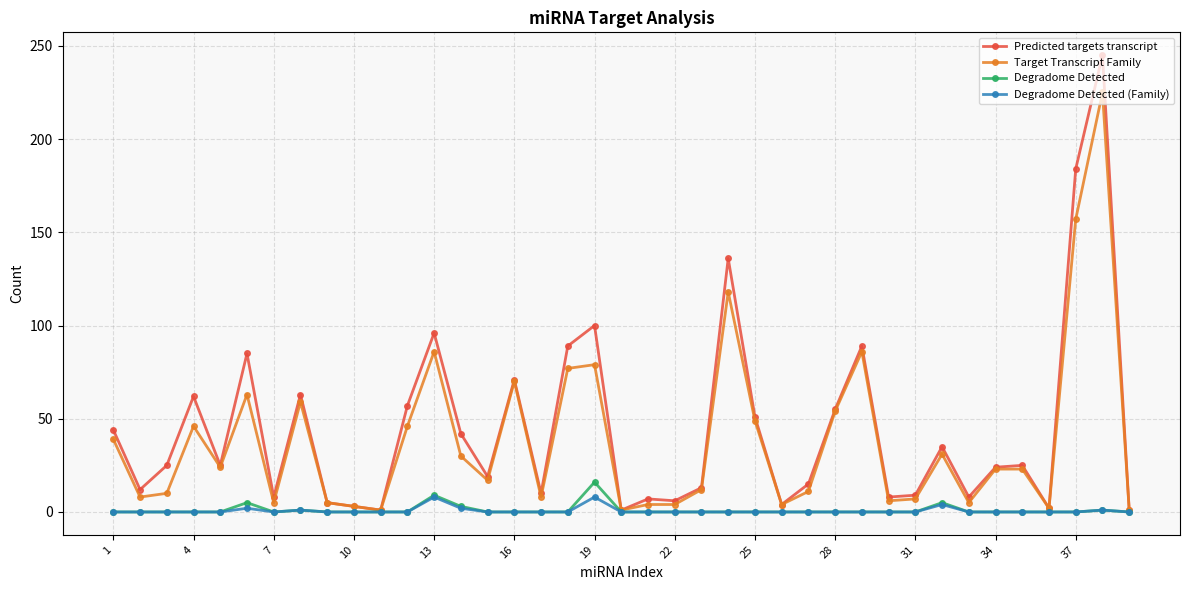

True or false: Degradome Detected has more than 0 interior local peaks.

True